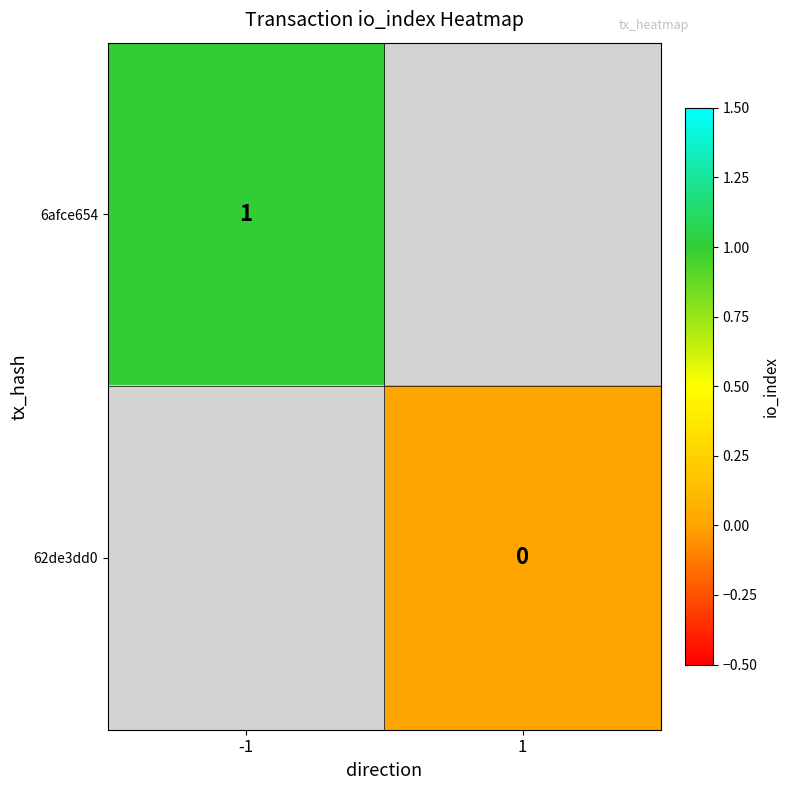

Which has a higher value, 1 or -1?

-1